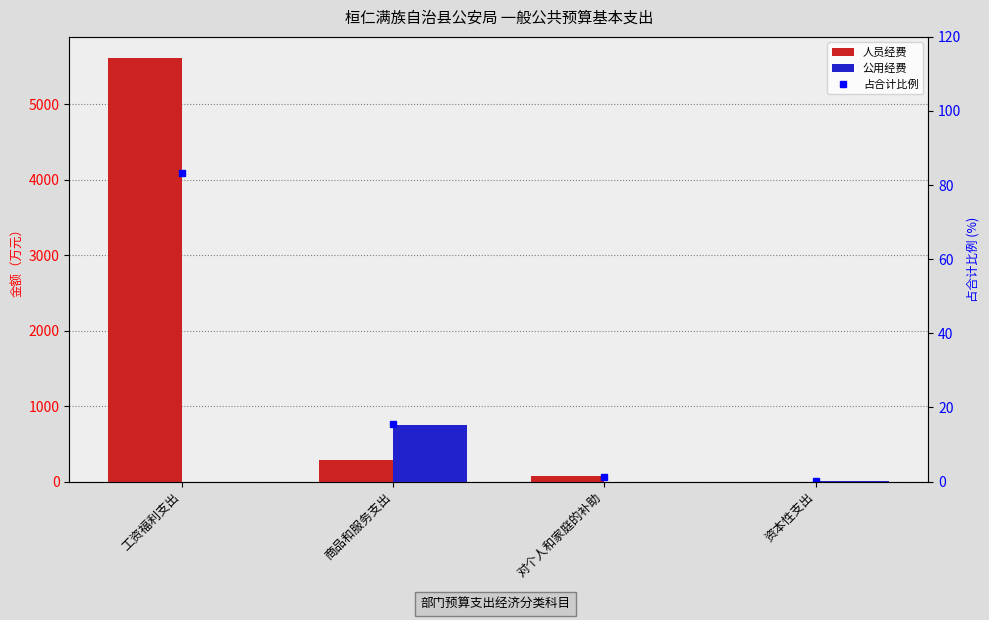

Rank the categories by 人员经费 value from lowest to highest.

资本性支出, 对个人和家庭的补助, 商品和服务支出, 工资福利支出